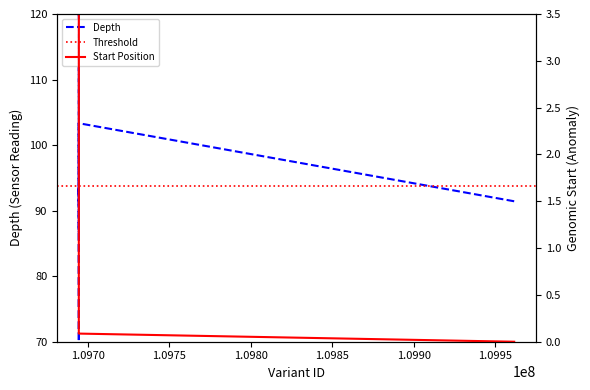

What is the label of the 6th point from the right?

109694459